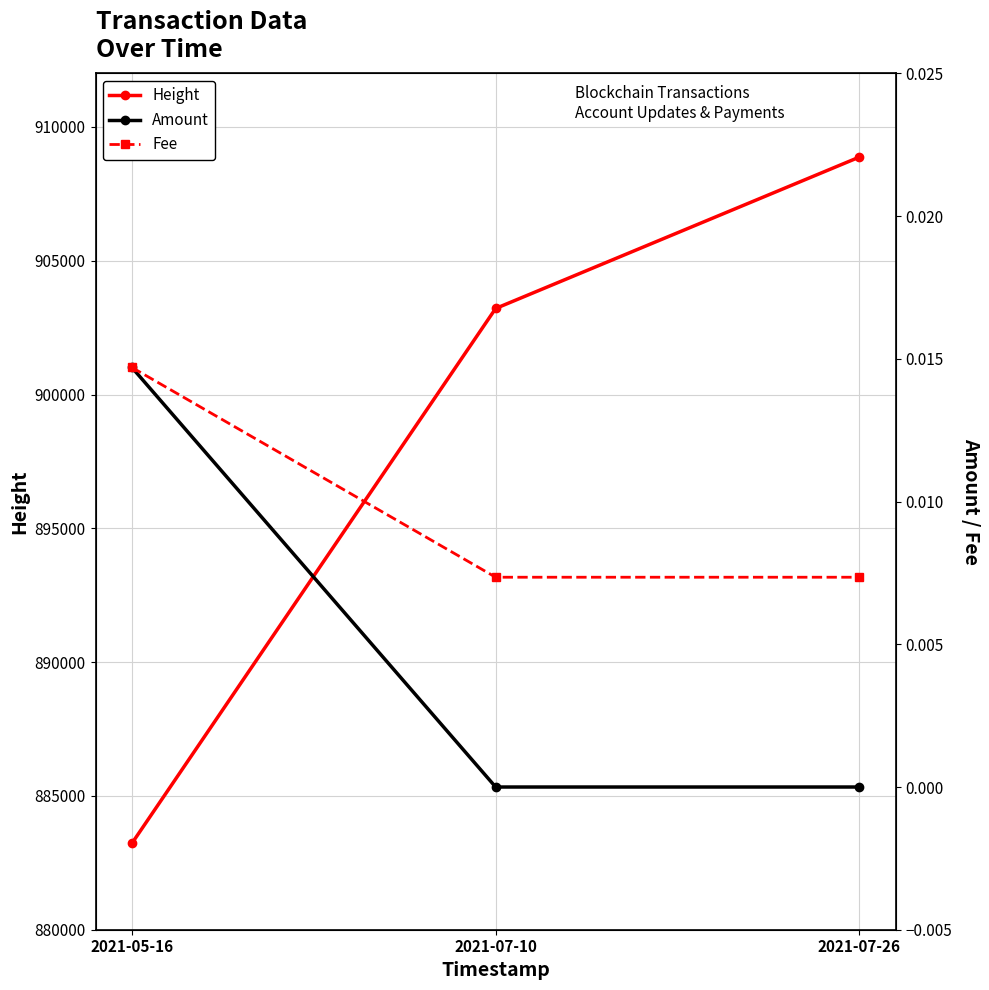

How many lines are shown in the chart?

3